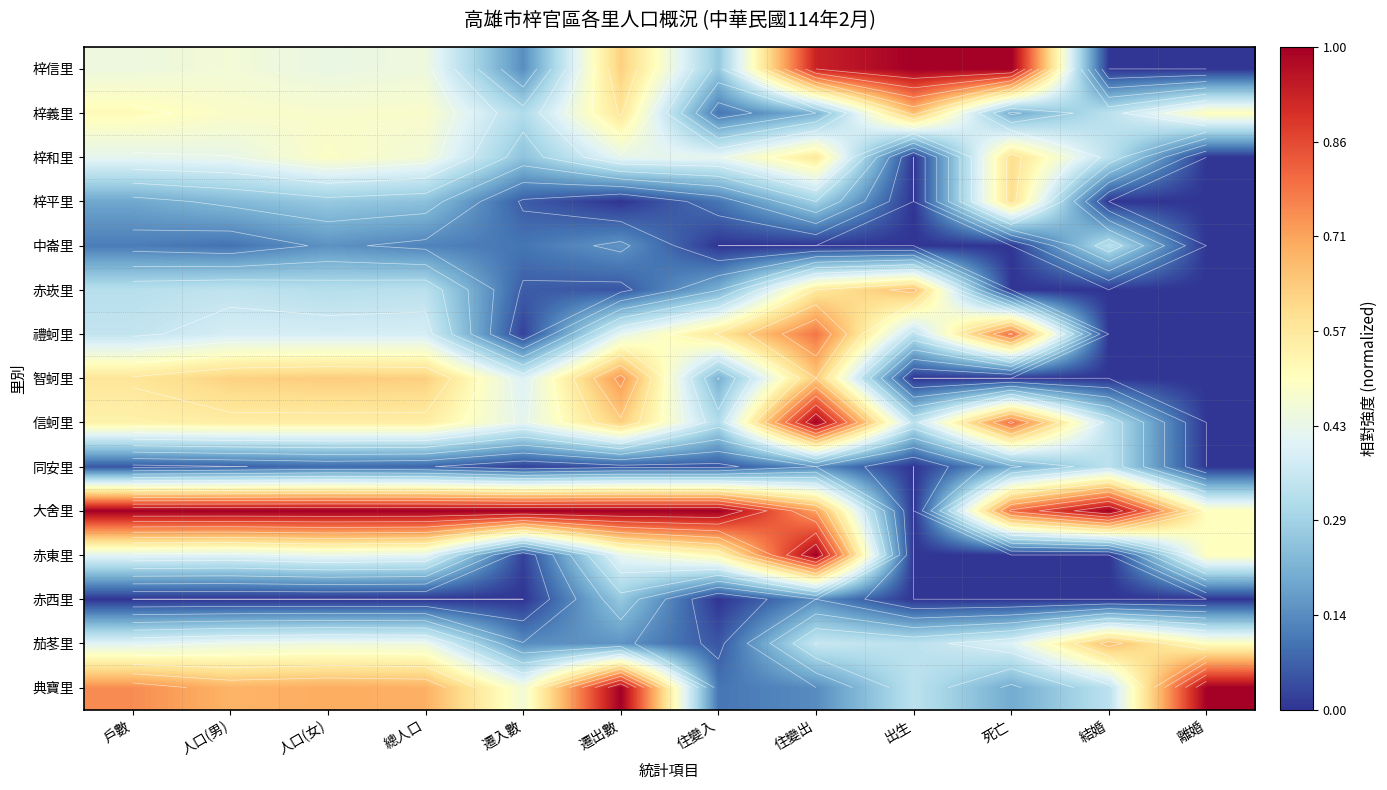

What is the total value across all series at 遷入數?

3.4